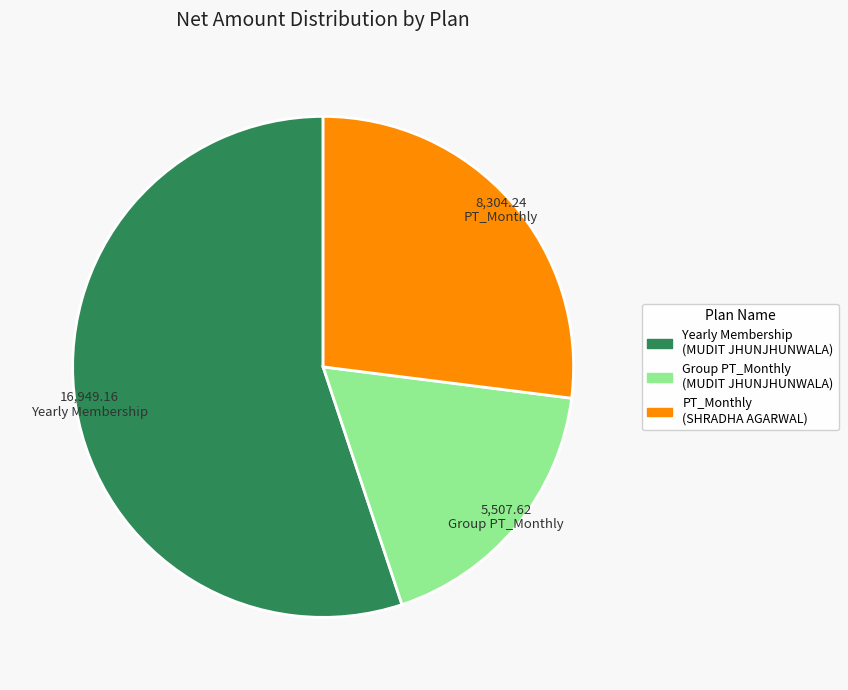

What is the ratio of the value at Group PT_Monthly (MUDIT JHUNJHUNWALA) to the value at Yearly Membership (MUDIT JHUNJHUNWALA)?

0.3